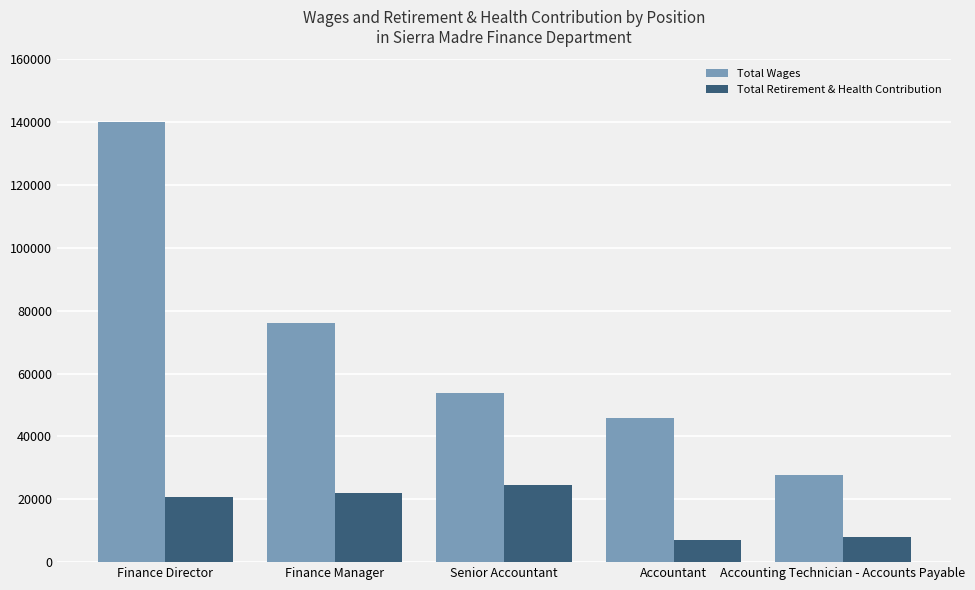

Is the value of Total Retirement & Health Contribution at Finance Manager greater than the value of Total Wages at Finance Manager?

No